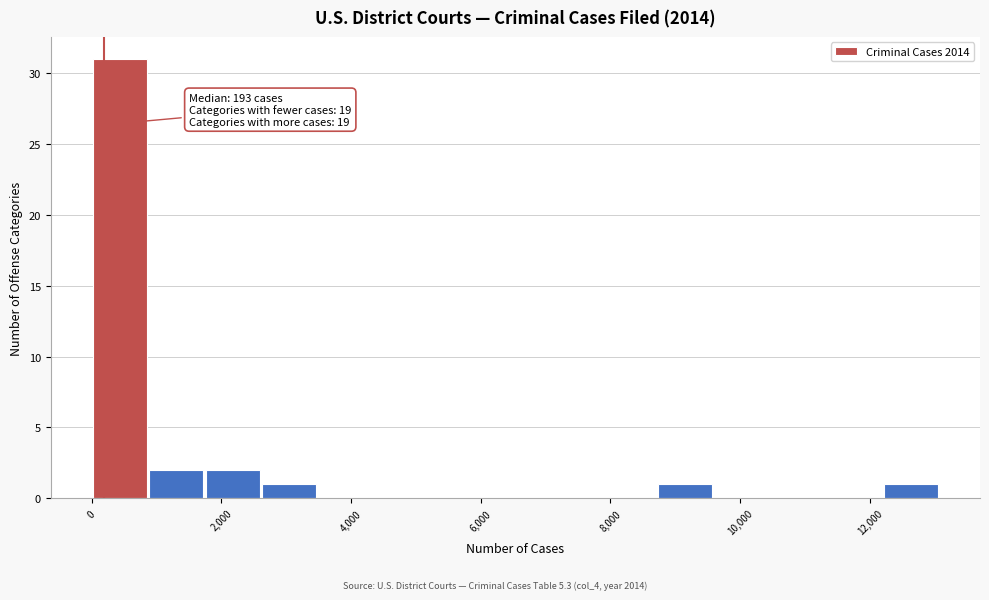

Over which range of the x-axis is the bar tallest?

0 to 800